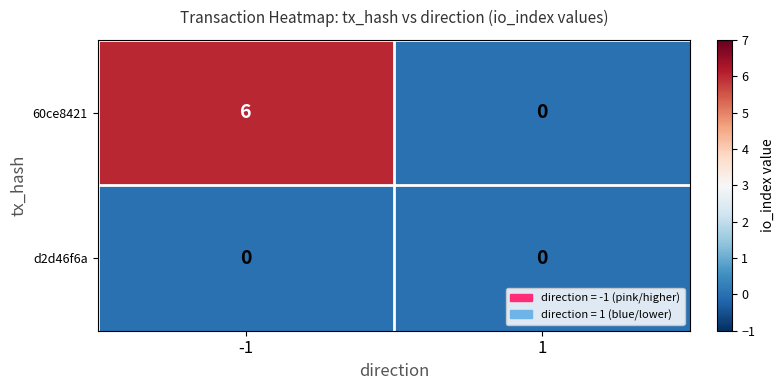

The 60ce8421 series shows 3 at 1. True or false?

False